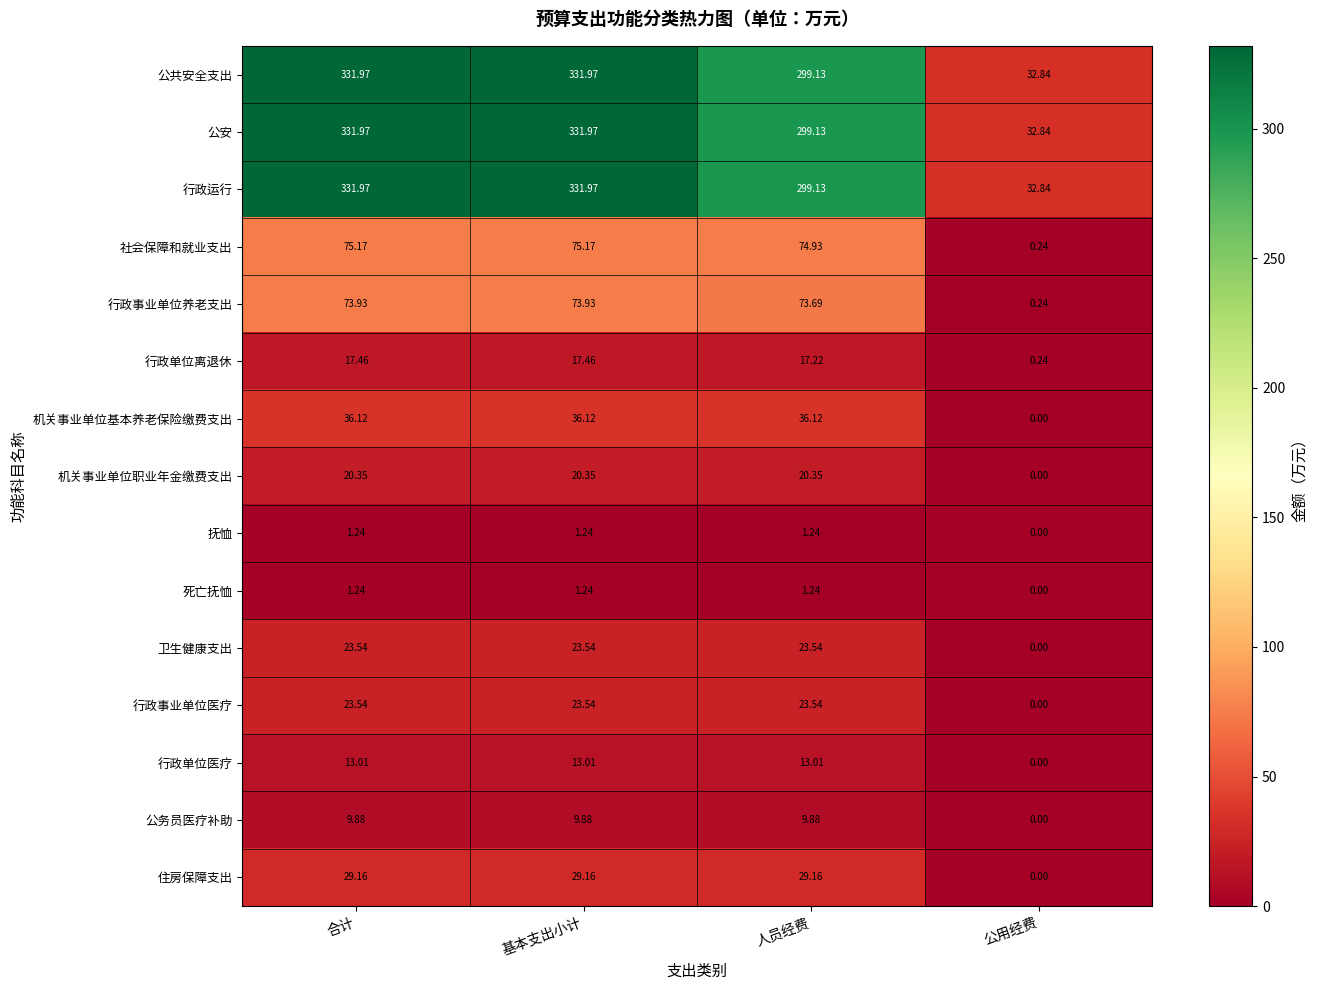

What is the difference between the highest and lowest values at 公用经费?

32.8